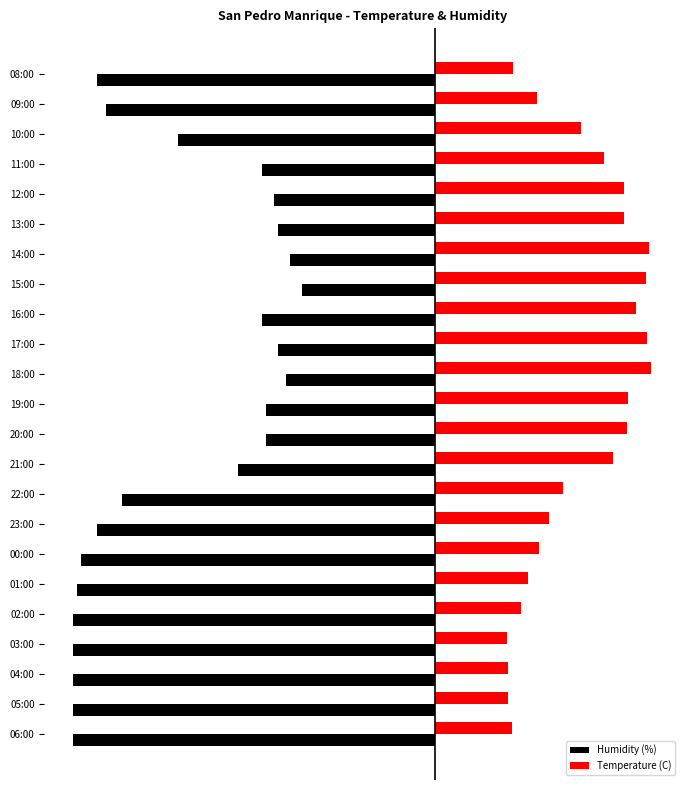

Which series has the largest total across all categories?

Temperature (C)